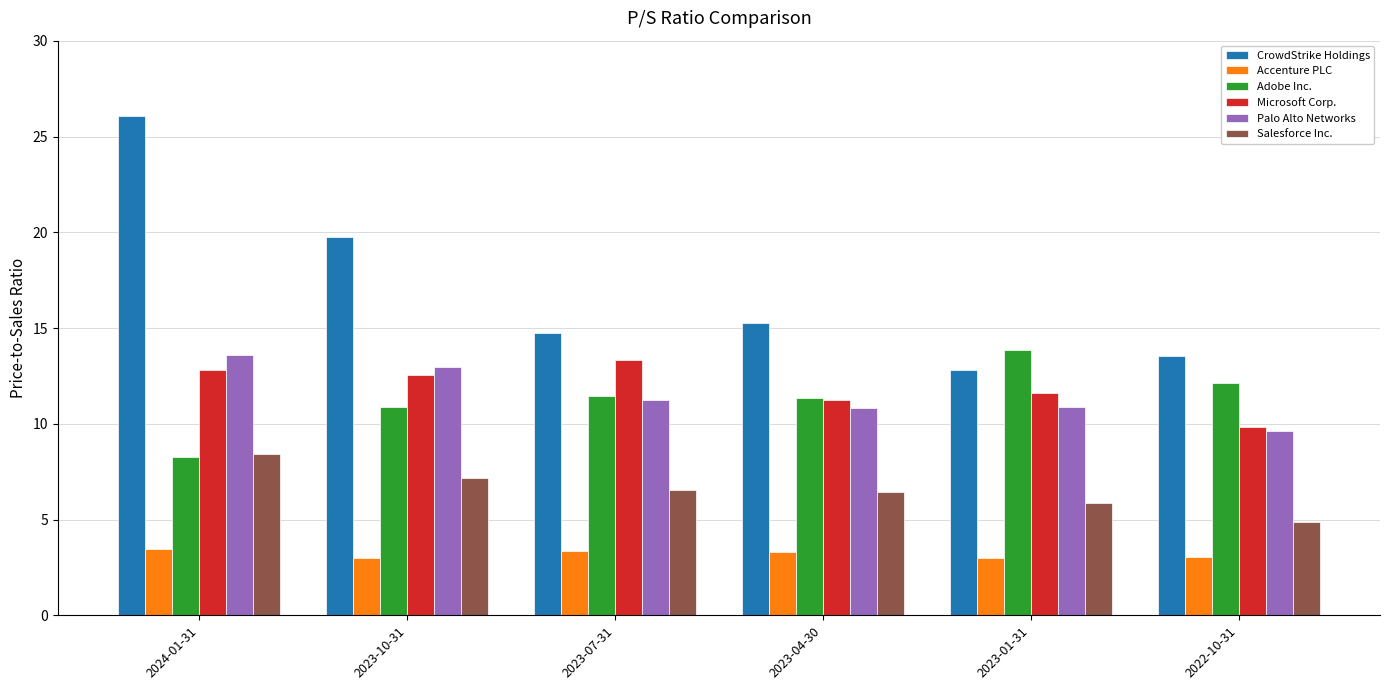

How many values in the CrowdStrike Holdings series exceed 15?

3